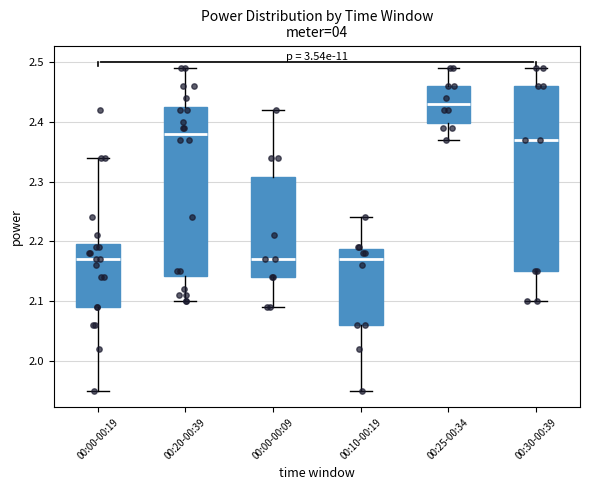

Reading left to right, transcribe this box plot: for each box, give where its median line is, the range the box spans, and where its two whiskers end, as read against the y-axis. The values are not printed on the chart, so give them approximately, as read against the axis.

00:00-00:19: median 2.17, box 2.09 to 2.20, whiskers 1.95 to 2.34
00:20-00:39: median 2.38, box 2.14 to 2.43, whiskers 2.10 to 2.49
00:00-00:09: median 2.17, box 2.14 to 2.31, whiskers 2.09 to 2.42
00:10-00:19: median 2.17, box 2.06 to 2.19, whiskers 1.95 to 2.24
00:25-00:34: median 2.43, box 2.40 to 2.46, whiskers 2.37 to 2.49
00:30-00:39: median 2.37, box 2.15 to 2.46, whiskers 2.10 to 2.49